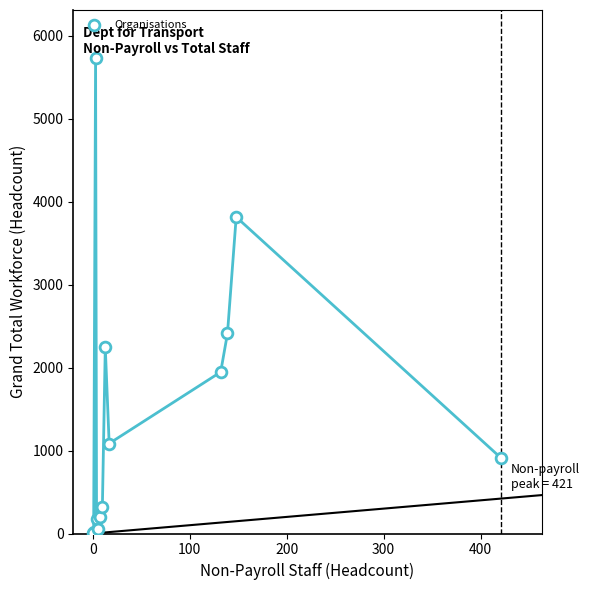

What Y value in the scatter plot is closest to 2875?

2412